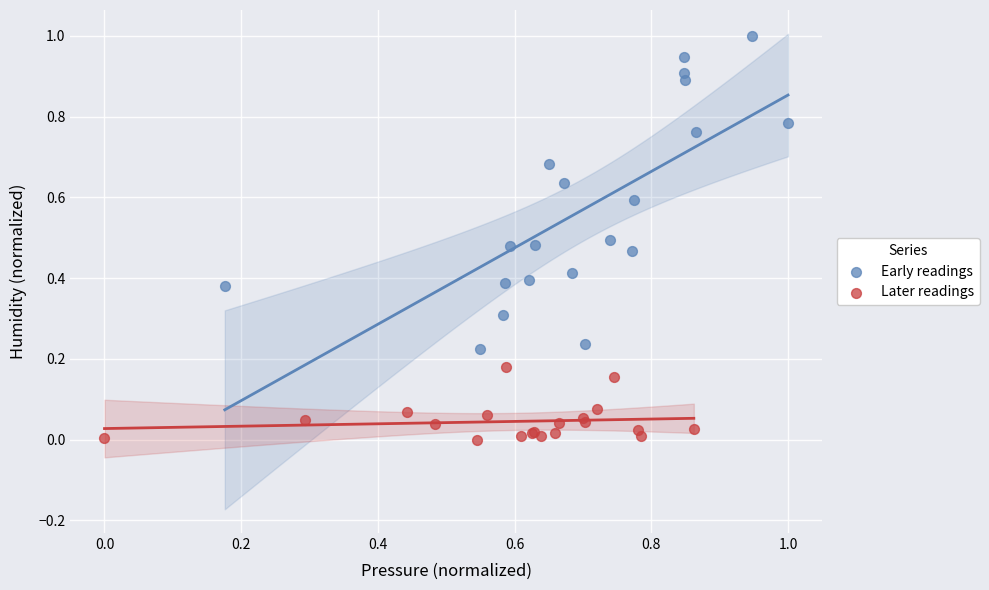

Which series has the widest spread of Y values?

Early readings